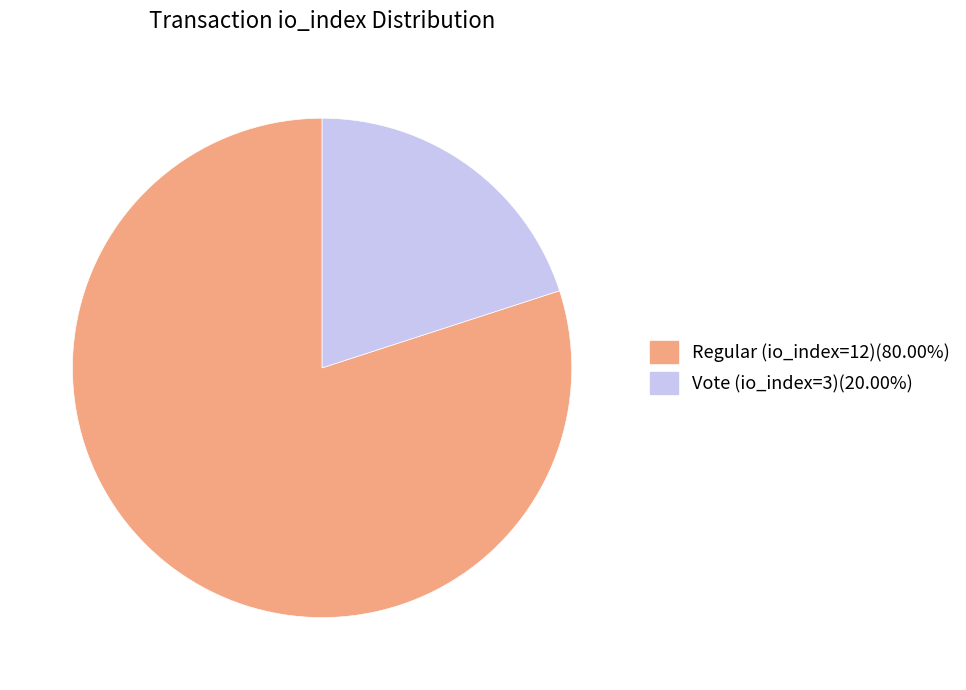

Which category has the biggest portion of the pie?

Regular (io_index=12)